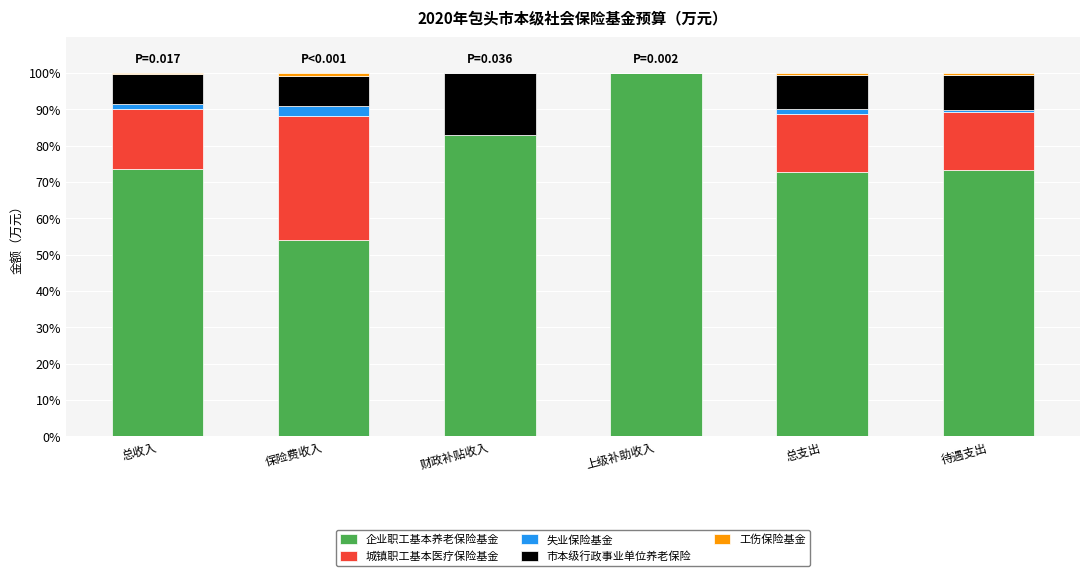

At which label does 企业职工基本养老保险基金 reach its peak?

上级补助收入